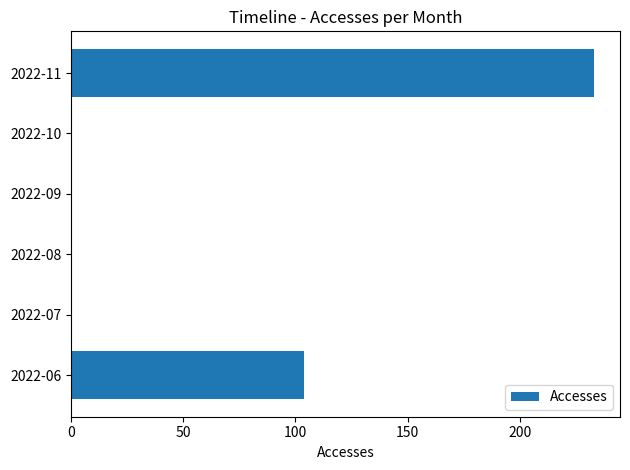

What is the change in value from 2022-06 to 2022-08?

-104